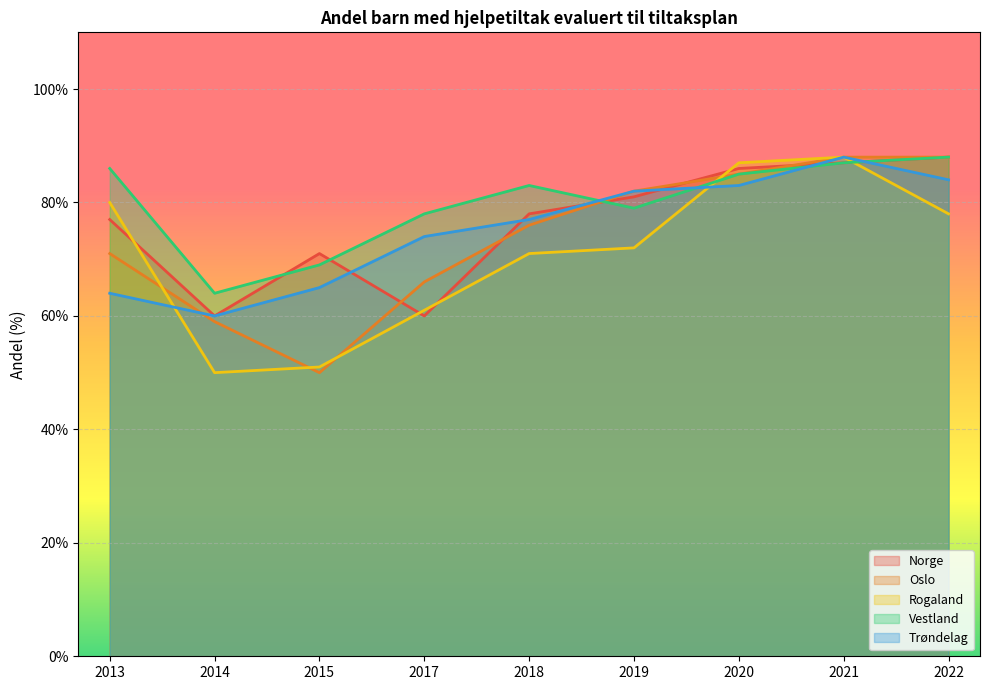

Is the value of Vestland at 2018 greater than the value of Trøndelag at 2018?

Yes